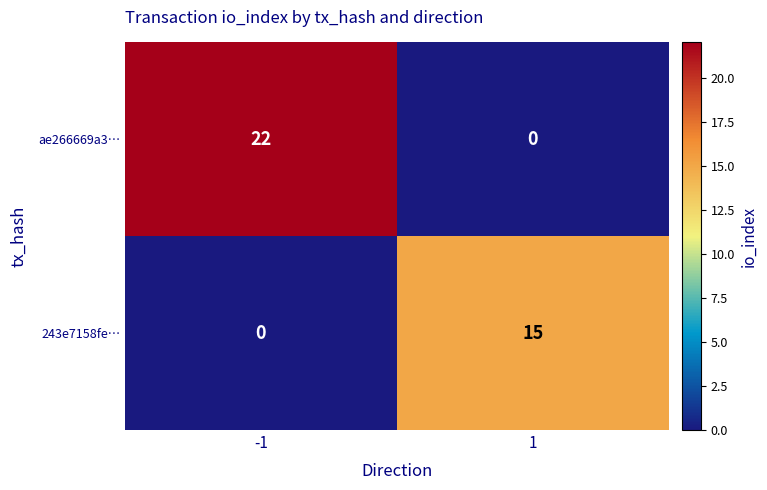

How many values in the ae266669a3… series are below 22?

1